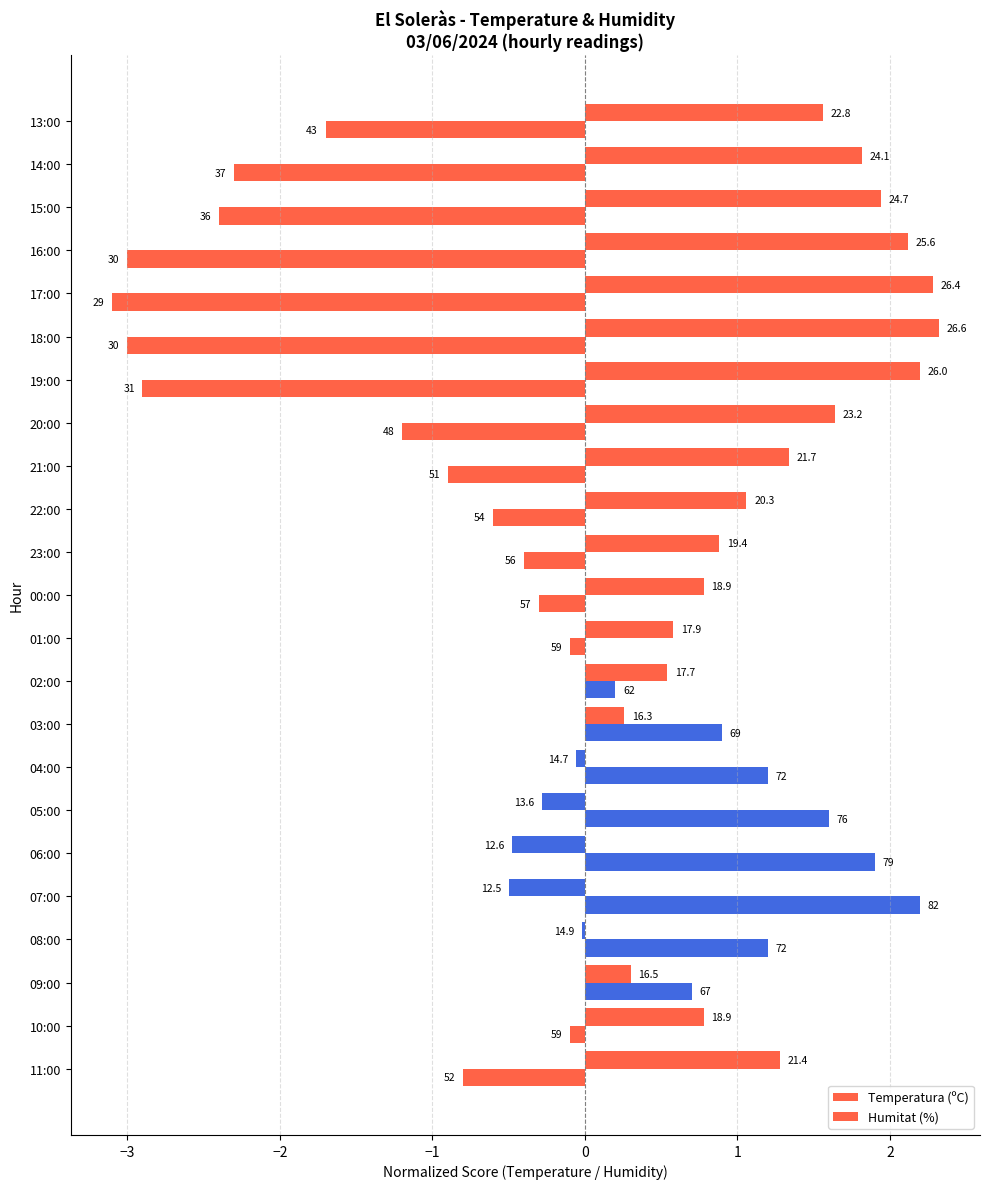

Which series has the widest spread of values?

Humitat (%)